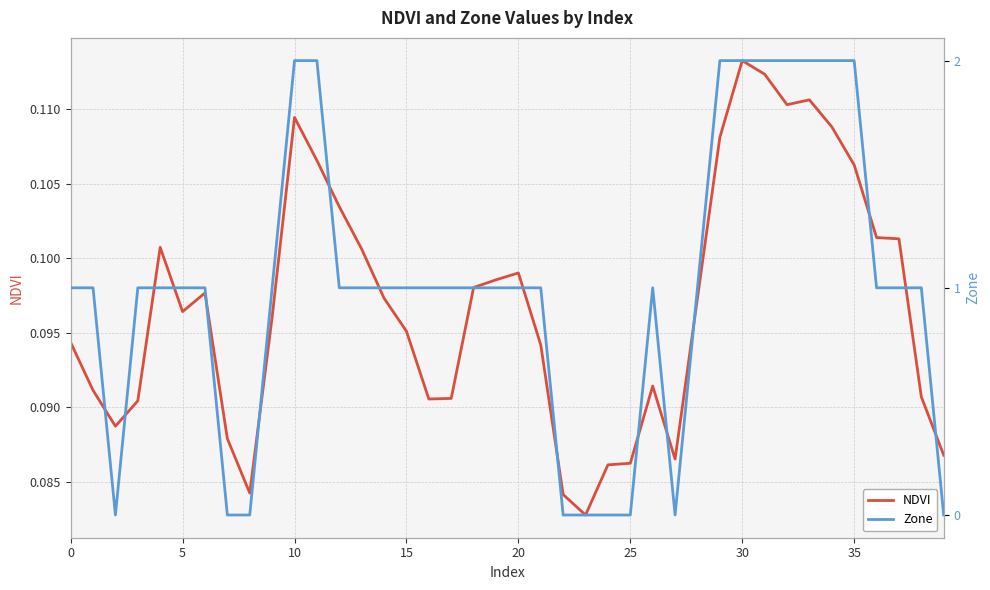

What is the maximum value for NDVI?

0.1